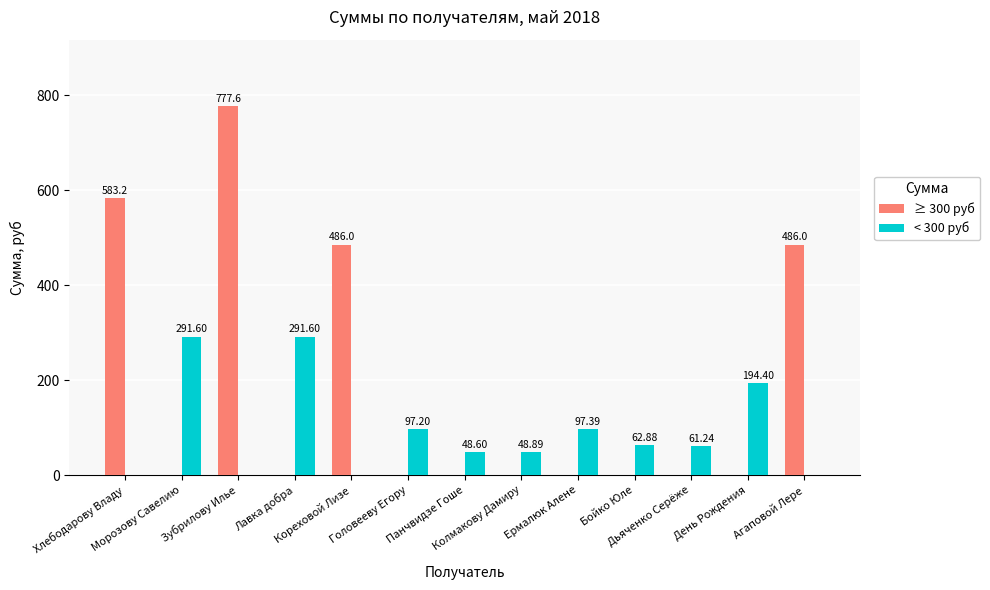

Reading left to right, list all the values displayed in this chart.

≥ 300 руб: Хлебодарову Владу=583.2	Морозову Савелию=0.0	Зубрилову Илье=777.6	Лавка добра=0.0	Кореховой Лизе=486.0	Головееву Егору=0.0	Панчвидзе Гоше=0.0	Колмакову Дамиру=0.0	Ермалюк Алене=0.0	Бойко Юле=0.0	Дьяченко Серёже=0.0	День Рождения=0.0	Агаповой Лере=486.0
< 300 руб: Хлебодарову Владу=0.0	Морозову Савелию=291.6	Зубрилову Илье=0.0	Лавка добра=291.6	Кореховой Лизе=0.0	Головееву Егору=97.2	Панчвидзе Гоше=48.6	Колмакову Дамиру=48.9	Ермалюк Алене=97.4	Бойко Юле=62.9	Дьяченко Серёже=61.2	День Рождения=194.4	Агаповой Лере=0.0